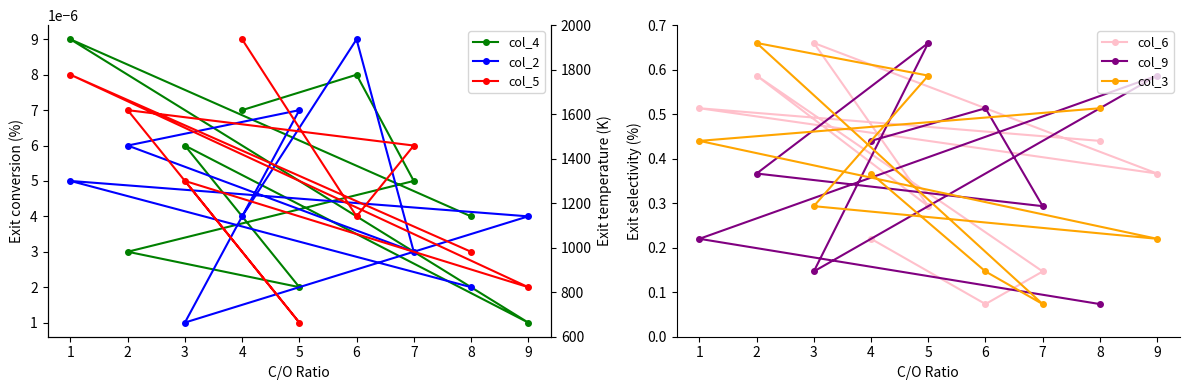

Is it true that col_3 equals 1.0 at 5?

False